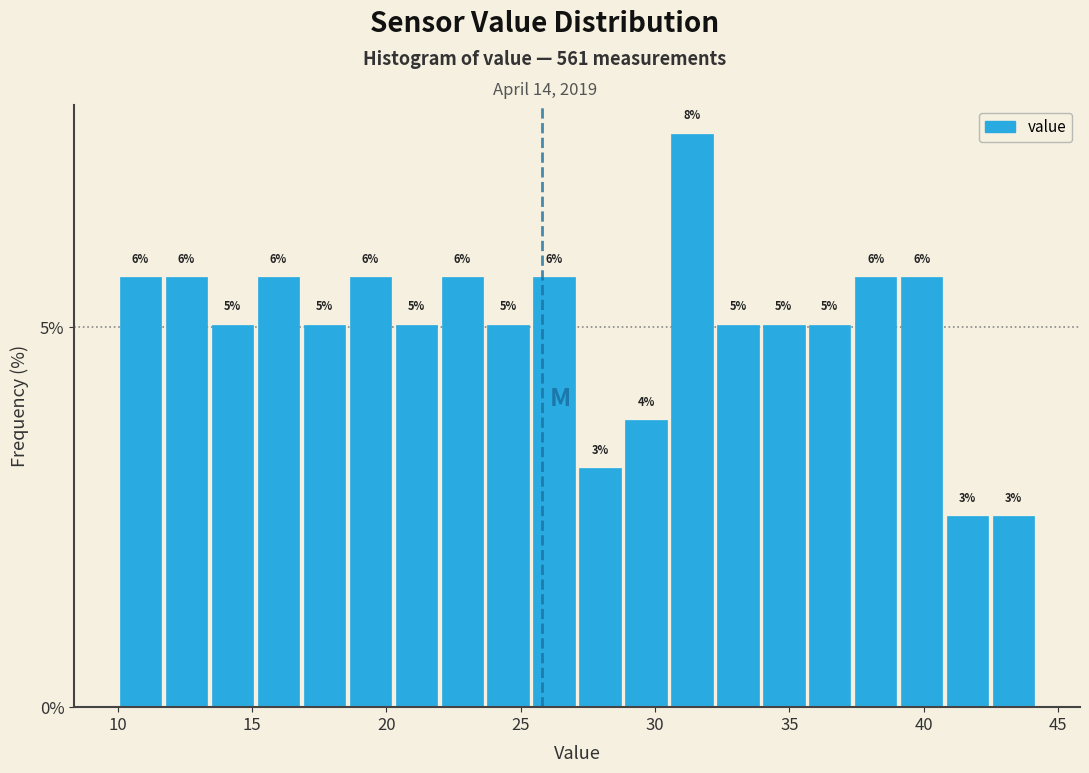

Around what value on the x-axis is the tallest bar? Give the approximate position of its centre, as read against the axis.

31.5